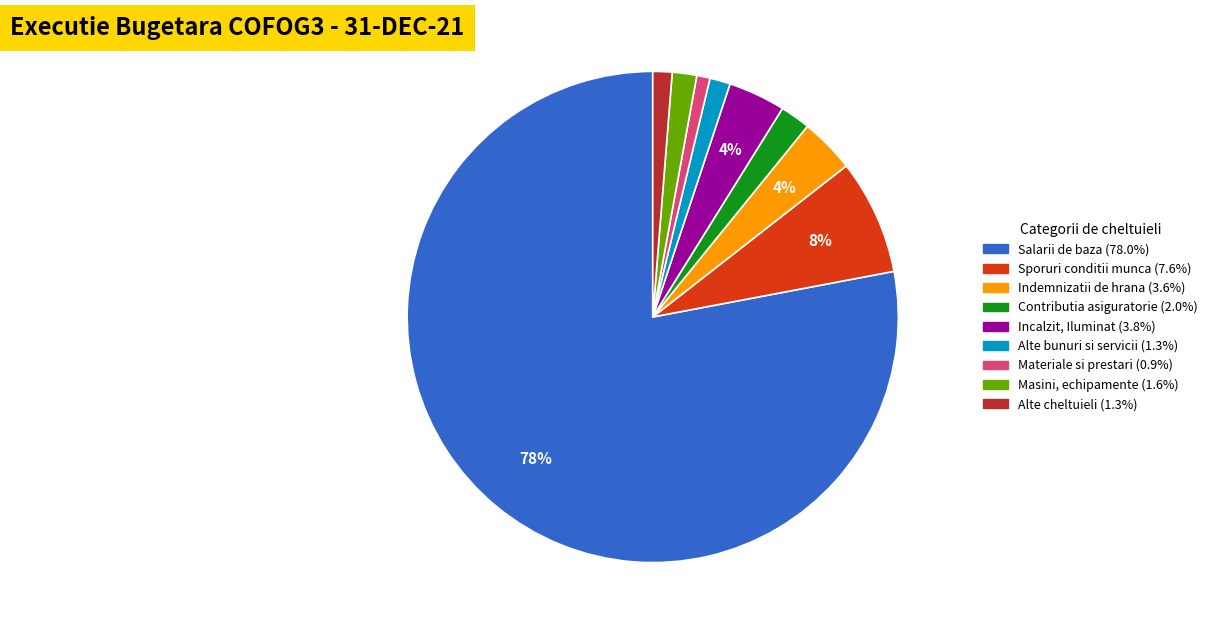

Is there any slice that represents more than half of the pie?

Yes